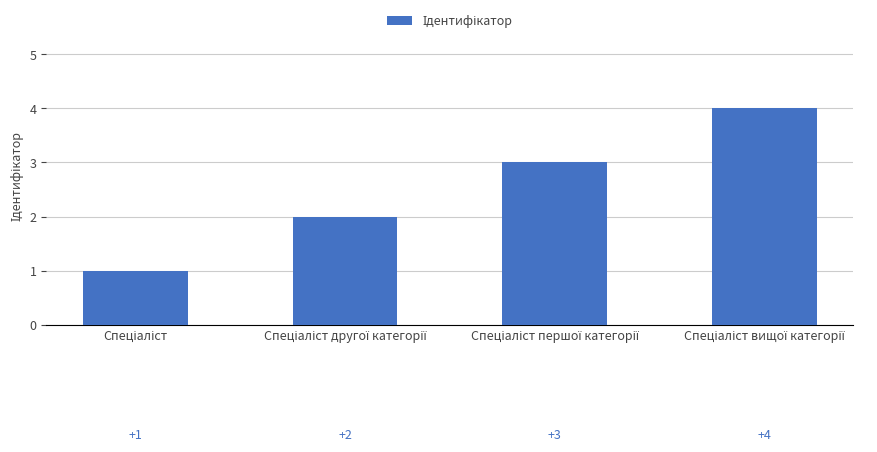

What is the greatest value displayed?

4